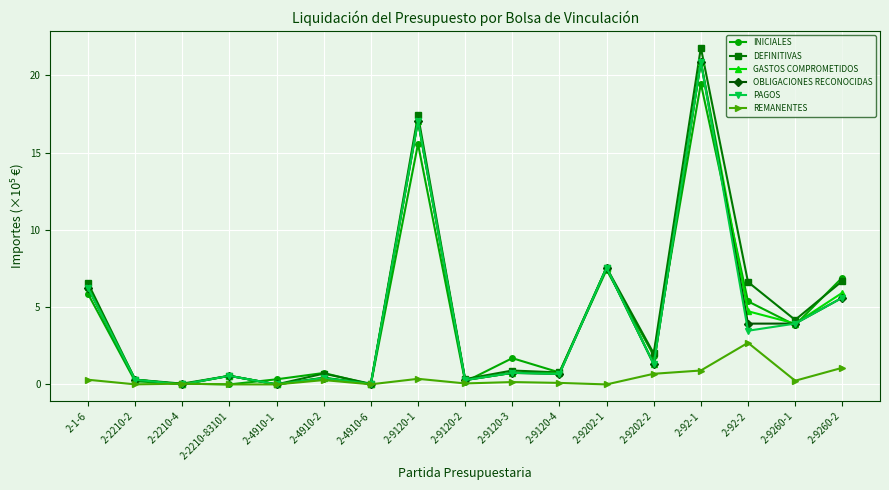

What is the sum of the OBLIGACIONES RECONOCIDAS values at 2-9260-1 and 2-2210-4?

3.9